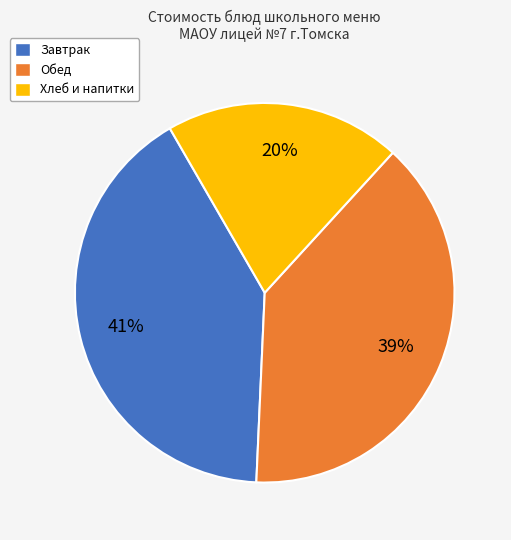

What percentage is the Обед slice, to the nearest percent?

39%